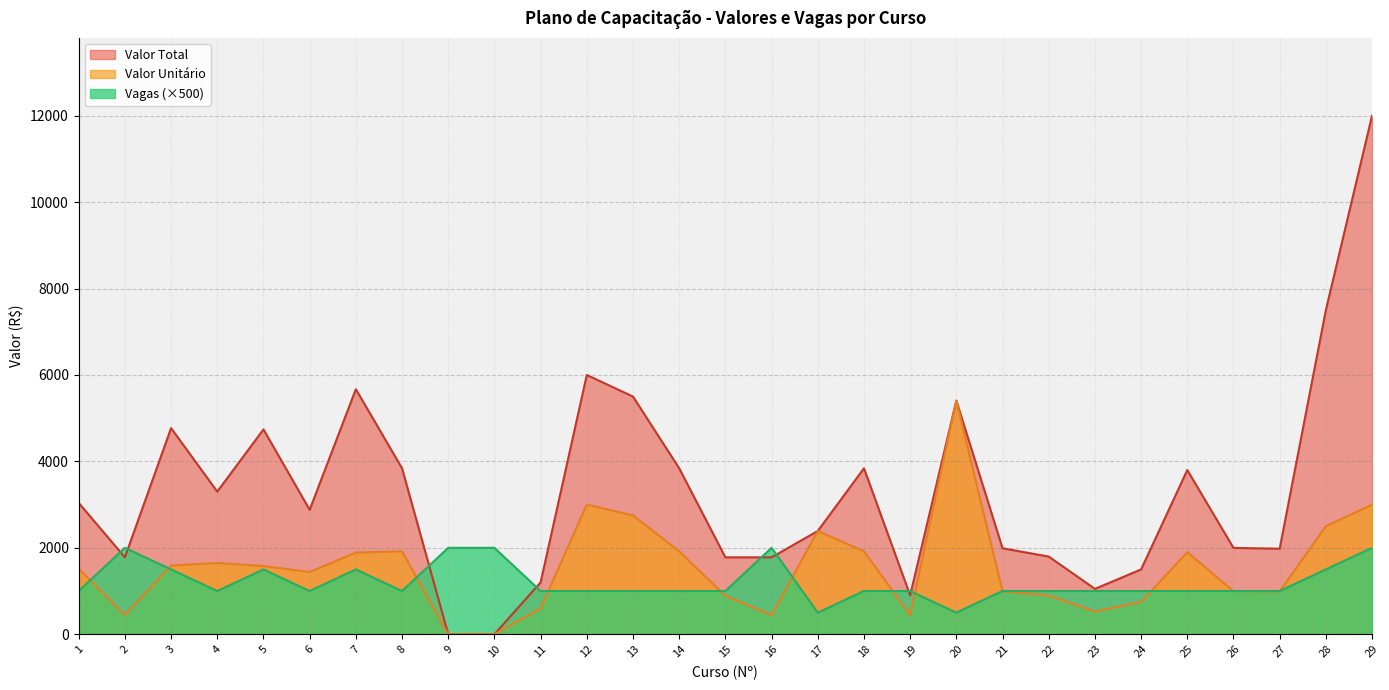

How many lines are shown in the chart?

3